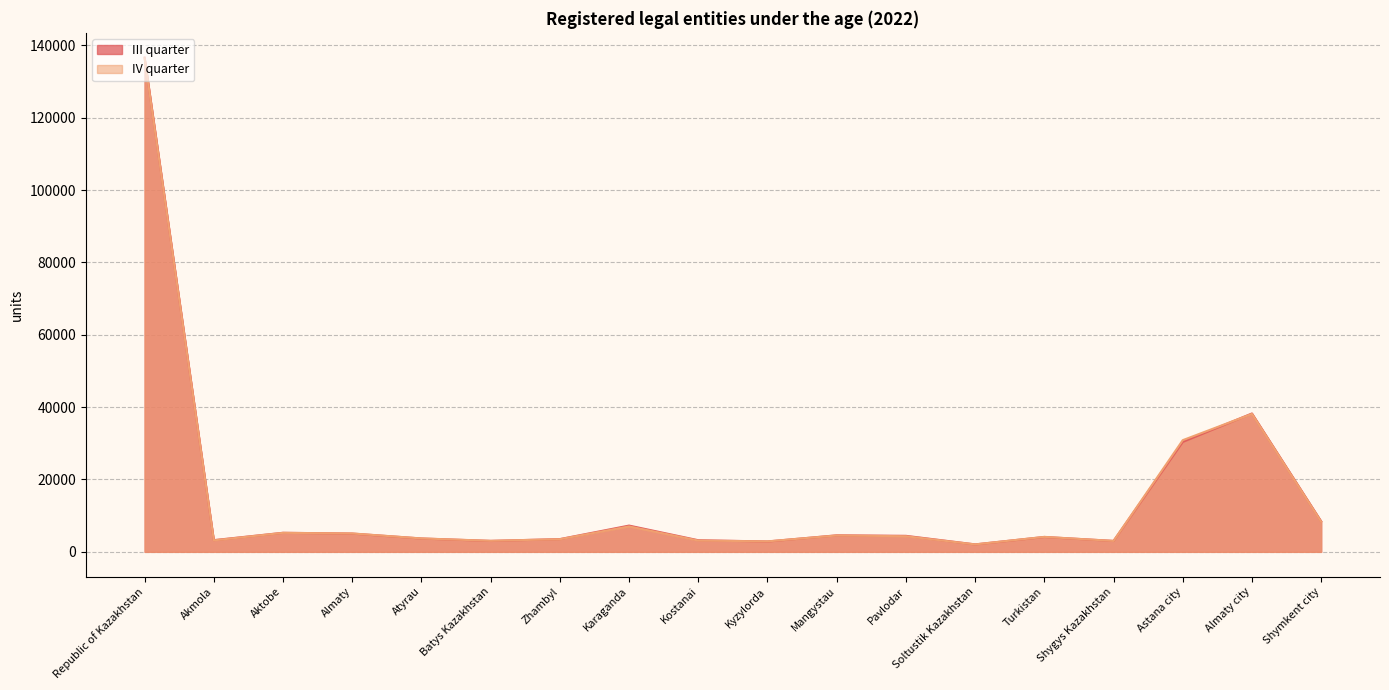

Where is the first local maximum for III quarter?

Aktobe